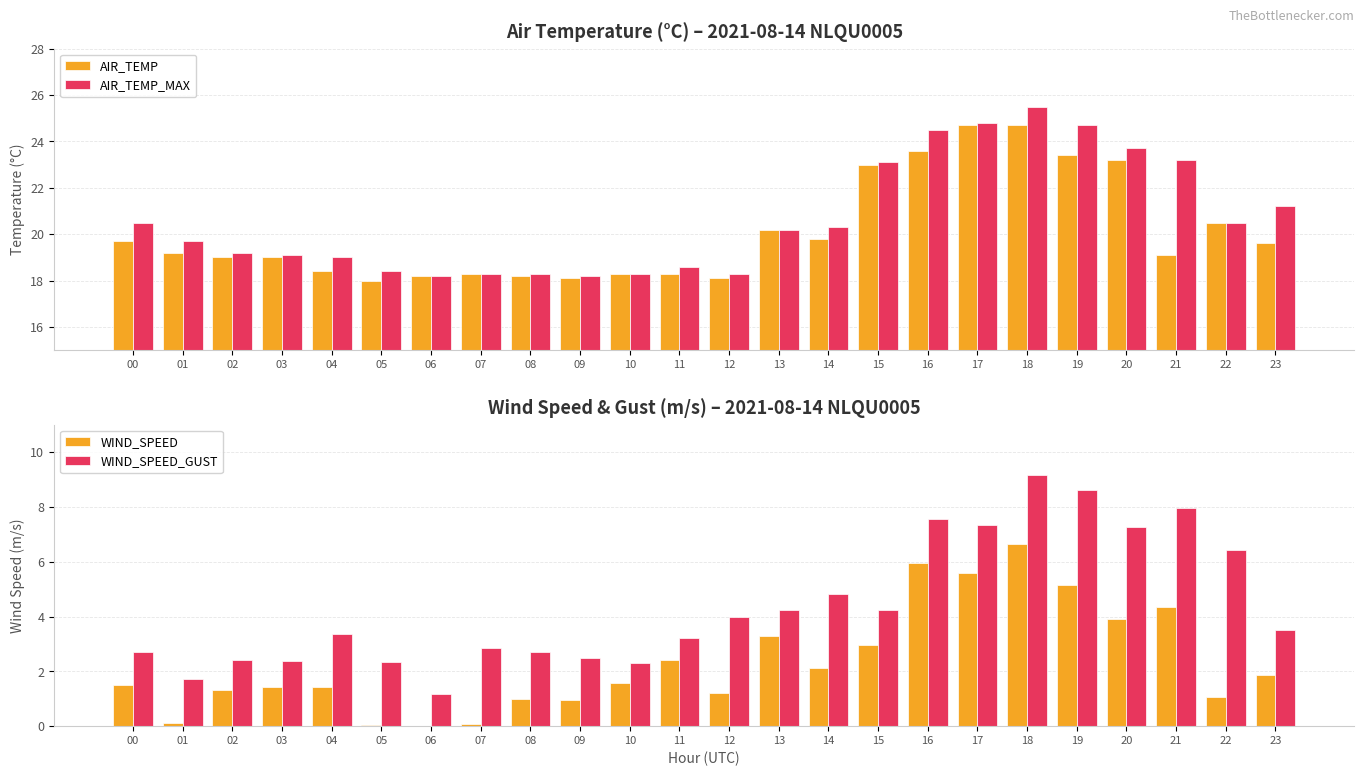

What is the total value across all series at 09?

39.7